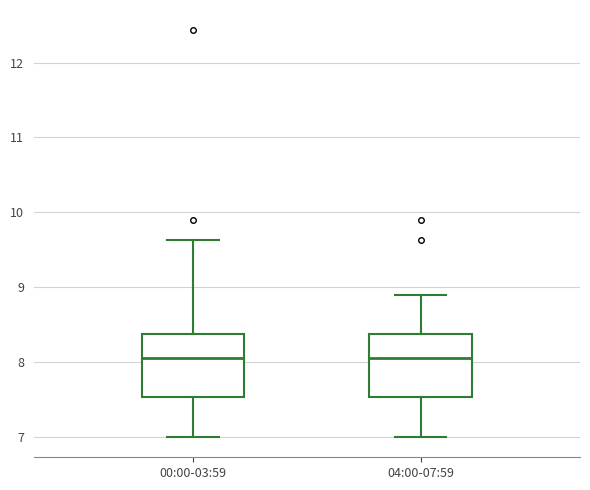

Where does the median line of the box for 04:00-07:59 sit on the y-axis? The values are not printed on the chart, so give them approximately, as read against the axis.

8.1